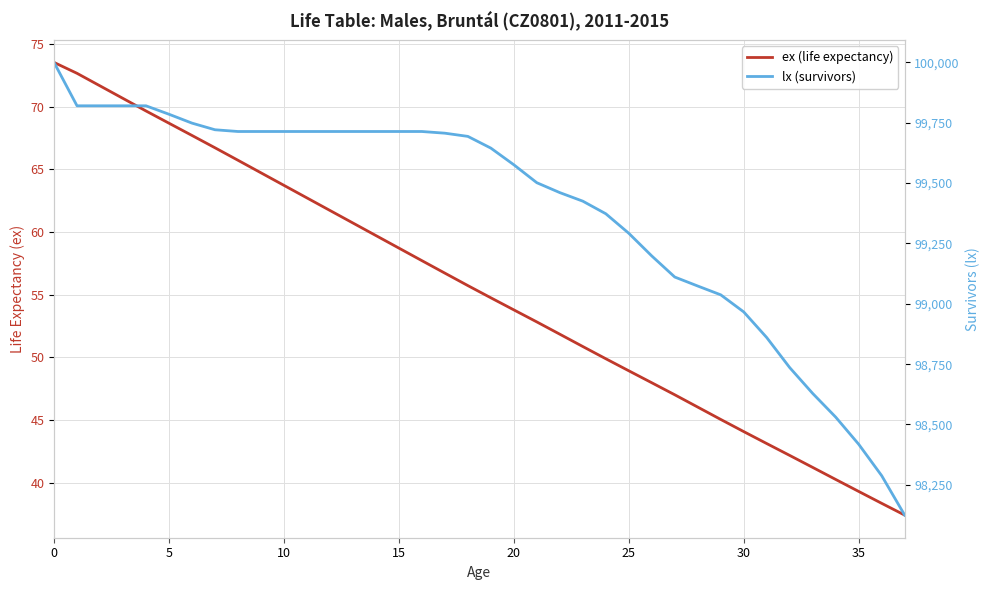

How many data points does each series have?

38